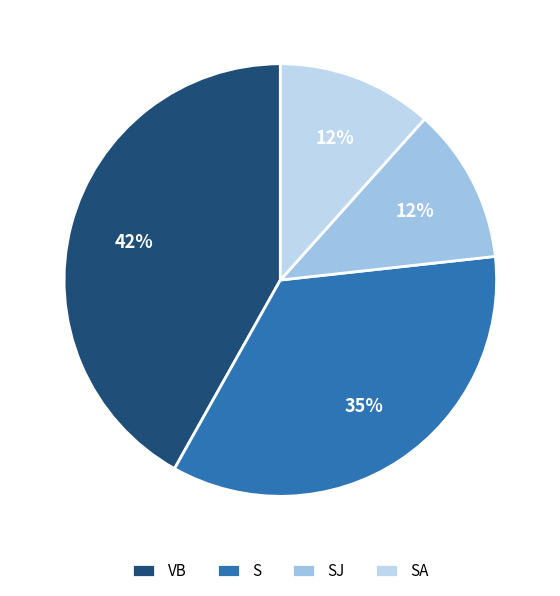

What percentage do SJ and VB together represent?

53.5%